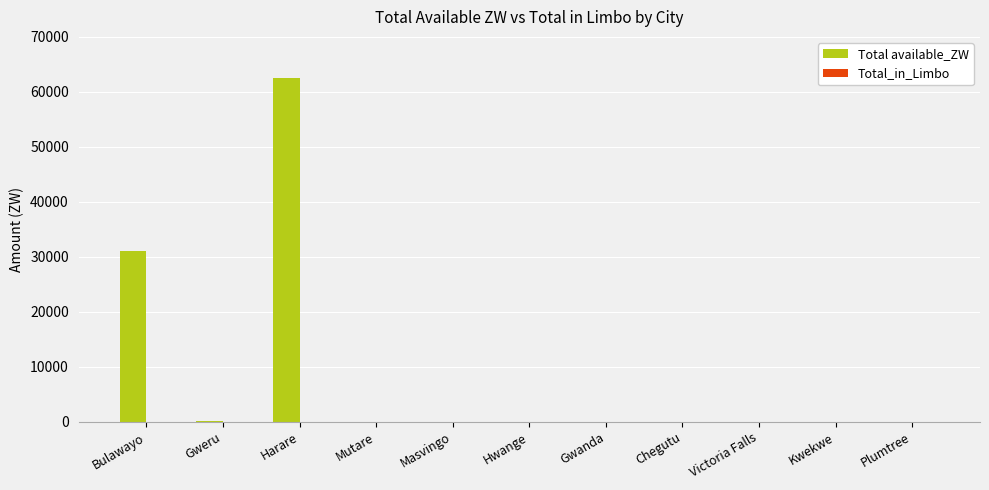

Is it true that the value at Victoria Falls is 23608.8?

False